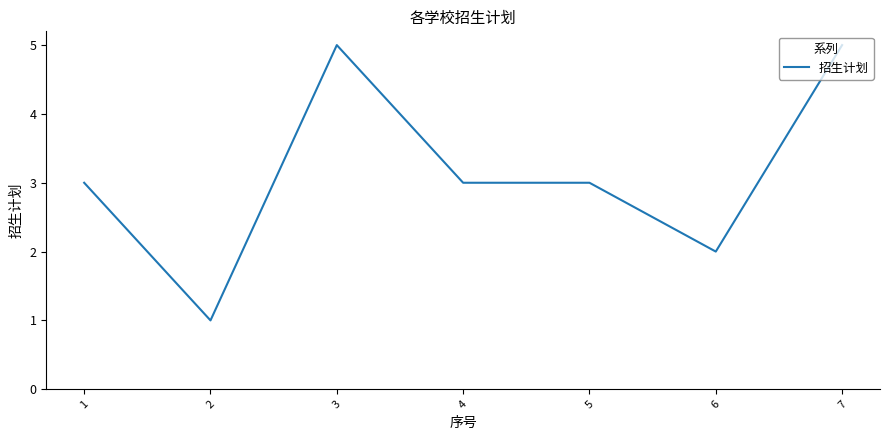

What is the difference between the maximum and minimum values?

4